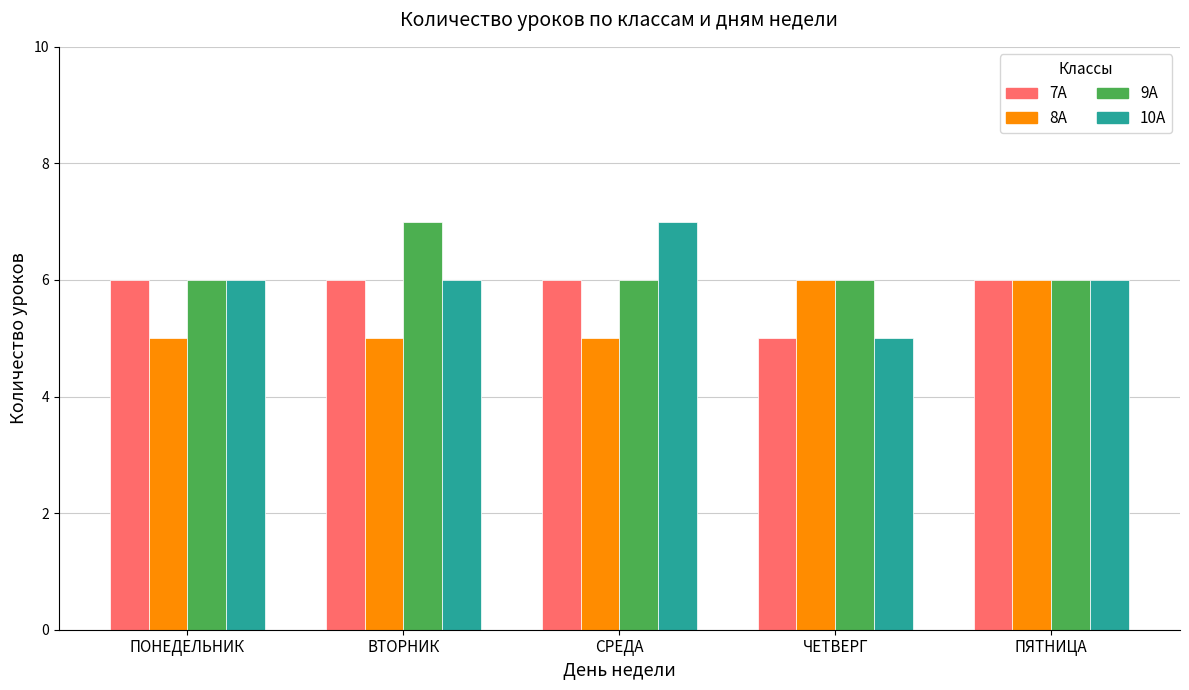

The value of 8А at ПЯТНИЦА is 11. True or false?

False